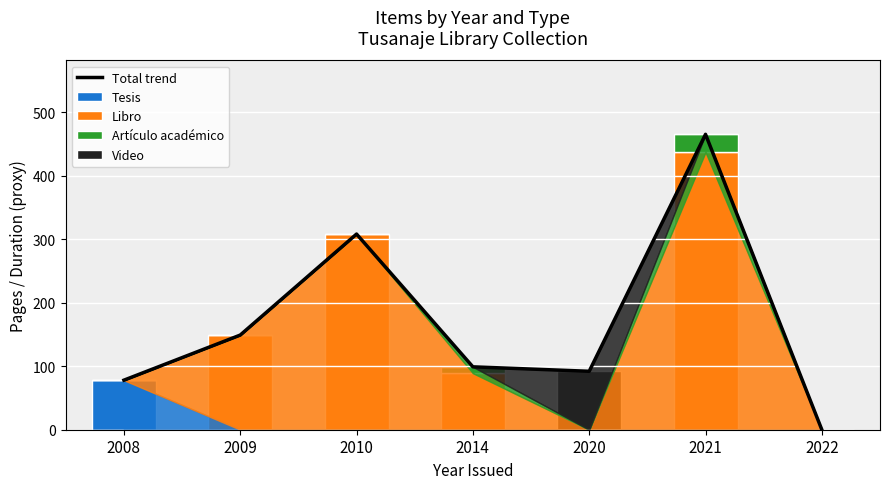

Reading right to left, extract all data points from this chart.

Total trend: 2022=0	2021=465	2020=92	2014=99	2010=308	2009=149	2008=78
Tesis: 2022=0	2021=0	2020=0	2014=0	2010=0	2009=0	2008=78
Libro: 2022=0	2021=437	2020=0	2014=89	2010=308	2009=149	2008=0
Artículo académico: 2022=0	2021=28	2020=0	2014=10	2010=0	2009=0	2008=0
Video: 2022=0	2021=0	2020=92	2014=0	2010=0	2009=0	2008=0